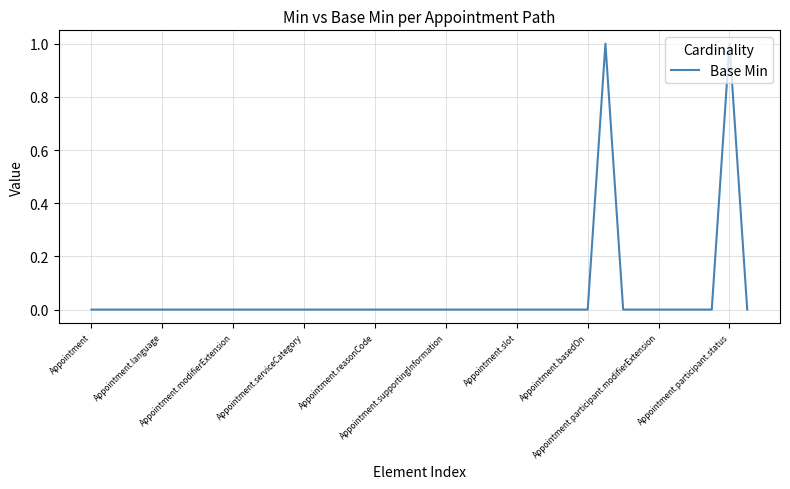

Does the chart have visible grid lines?

Yes